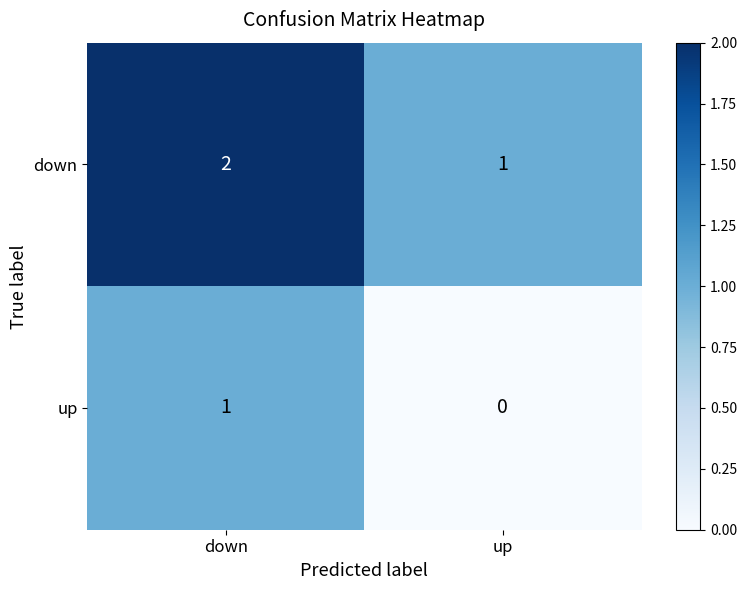

What is the sum of the down values at up and down?

3